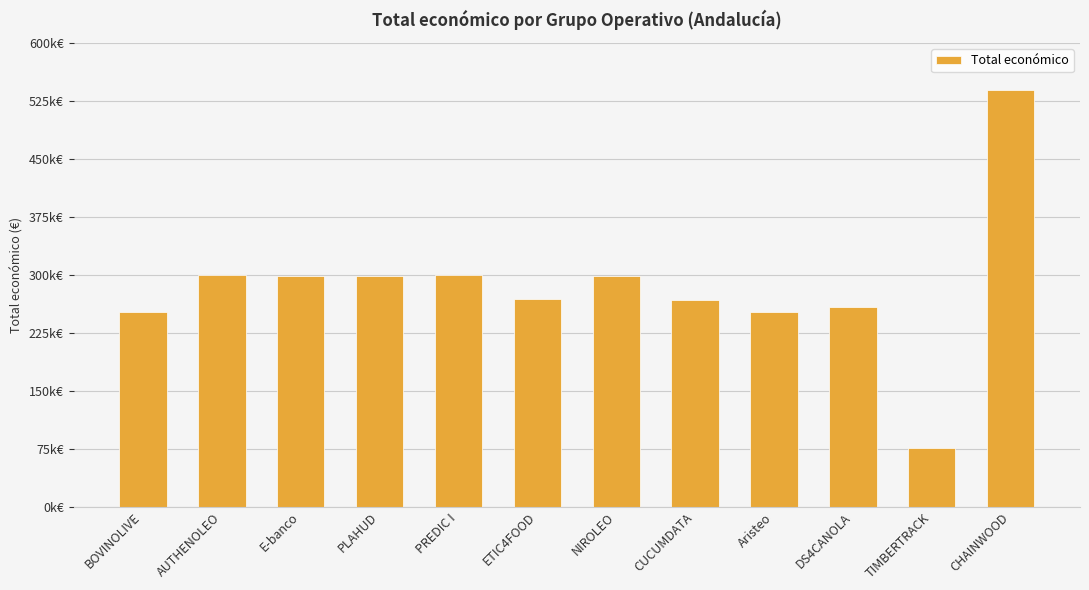

Where is the data nearest to the value 307287?

AUTHENOLEO